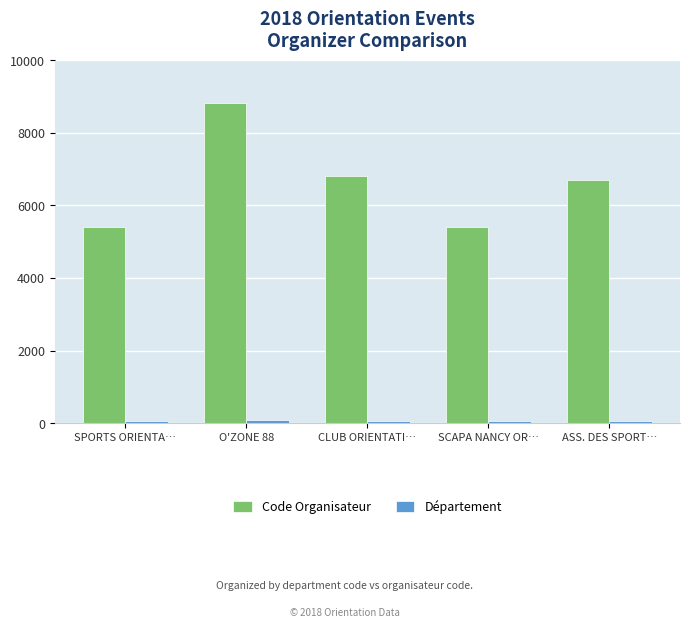

What is the maximum value for Code Organisateur?

8812